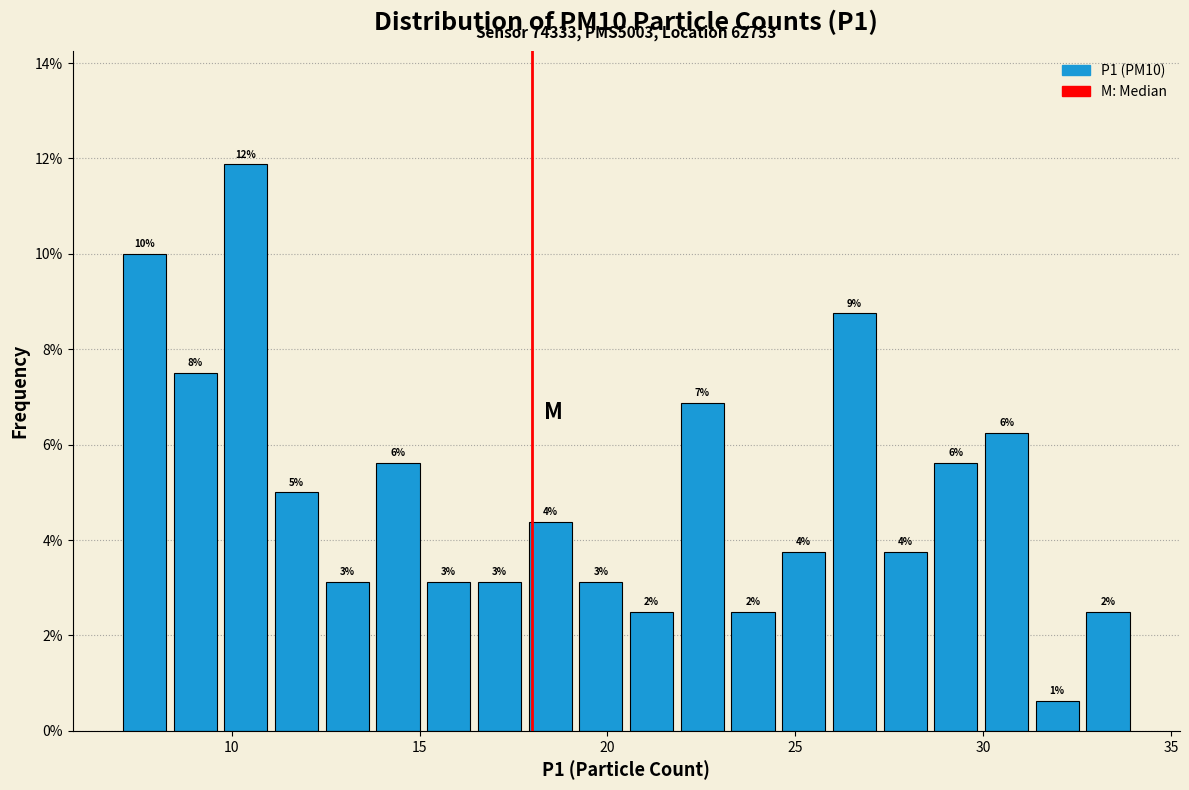

Around what value on the x-axis is the tallest bar? Give the approximate position of its centre, as read against the axis.

10.5